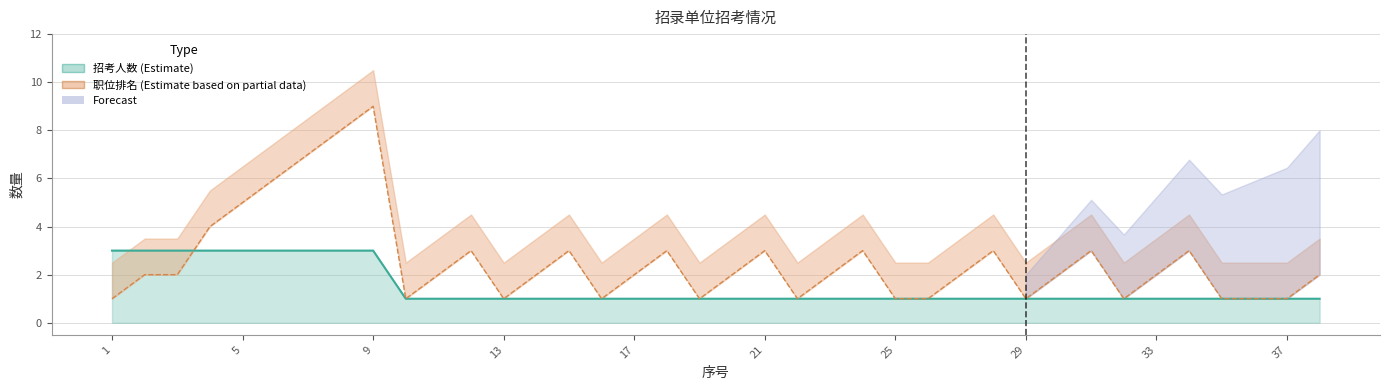

How many lines are shown in the chart?

2